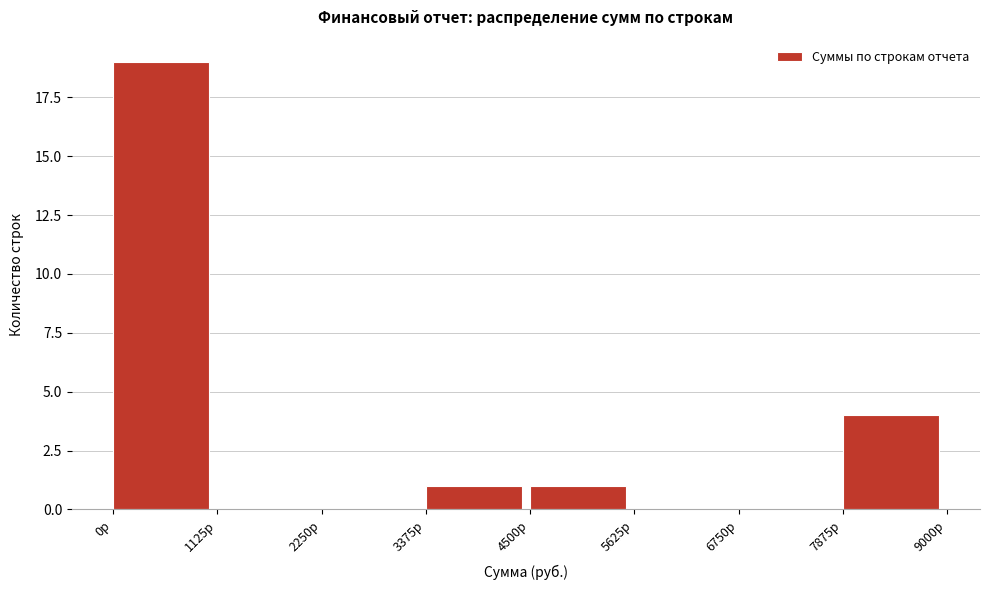

Reading left to right, transcribe this chart: for each bar, give the range it covers on the x-axis and its height. Neither the bar edges nor the heights are printed on the chart, so give them approximately, as read against the axes.

0 to 1200: 19
1200 to 2200: 0
2200 to 3400: 0
3400 to 4600: 1
4600 to 5600: 1
5600 to 6800: 0
6800 to 7800: 0
7800 to 9000: 4